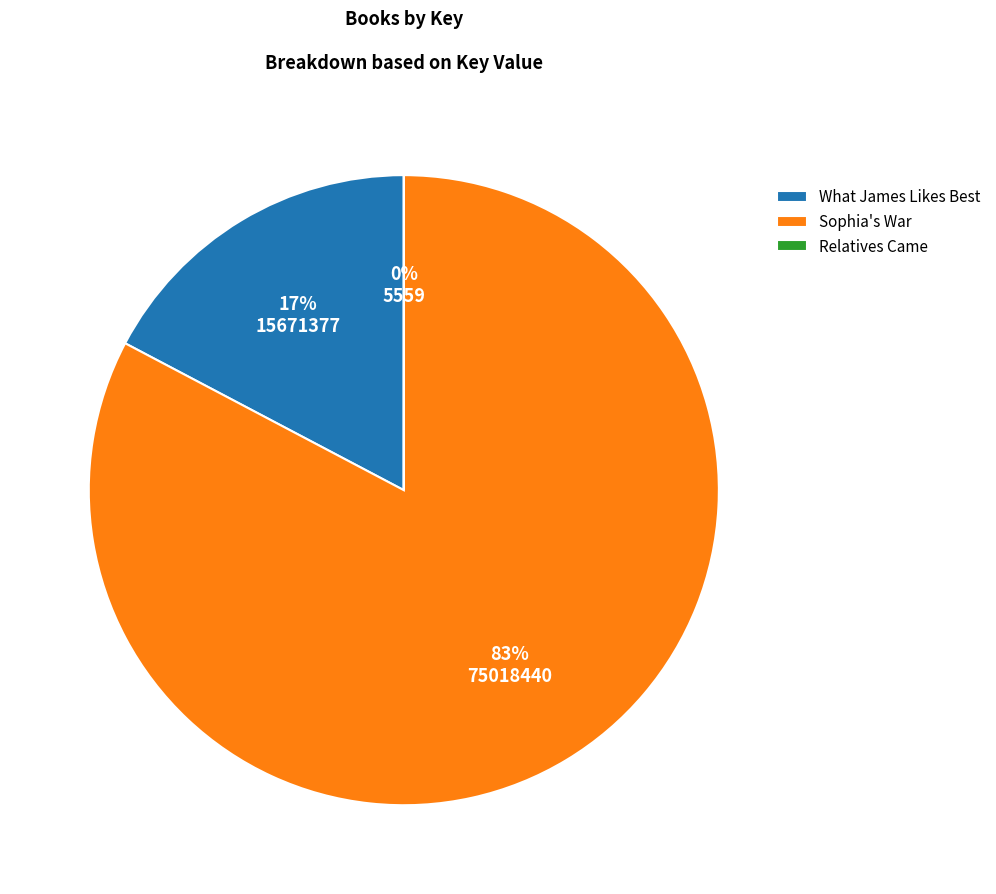

True or false: What James Likes Best accounts for 6% of the total.

False